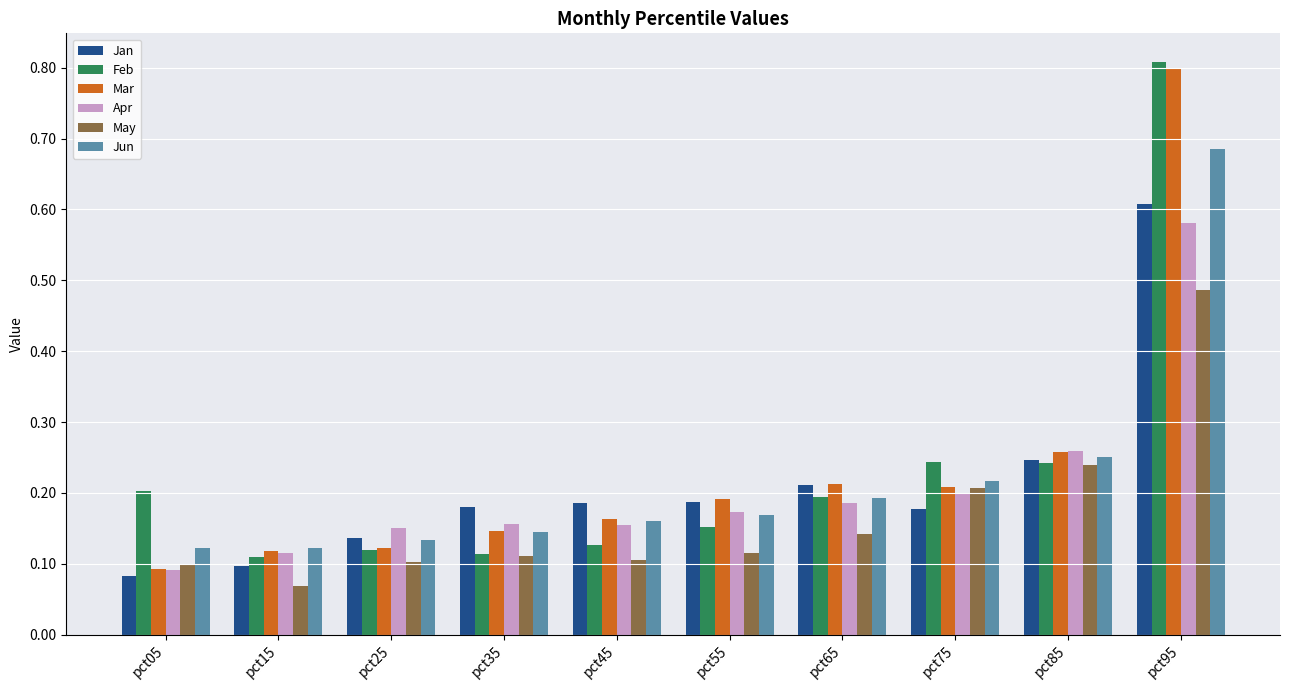

What is the sum of the Jan values at pct85 and pct45?

0.4